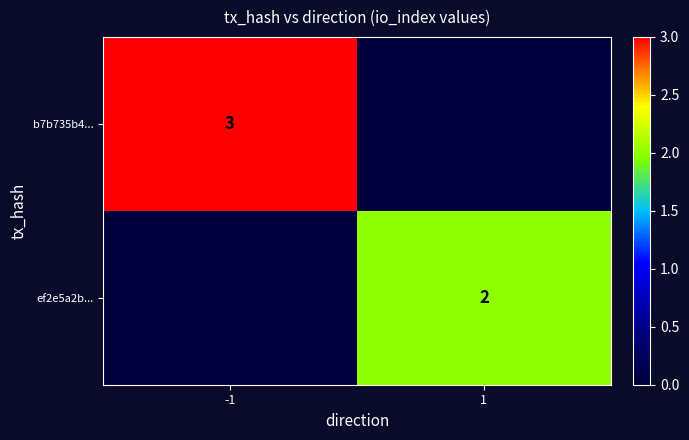

Is the value of ef2e5a2b... at 1 greater than the value of b7b735b4... at -1?

No